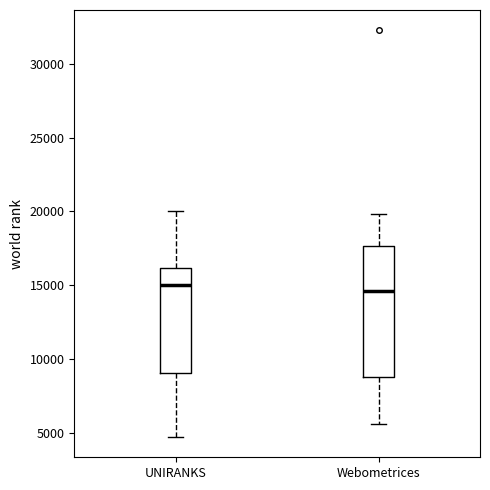

Where does the upper whisker of the box for UNIRANKS end on the y-axis? The values are not printed on the chart, so give them approximately, as read against the axis.

20000